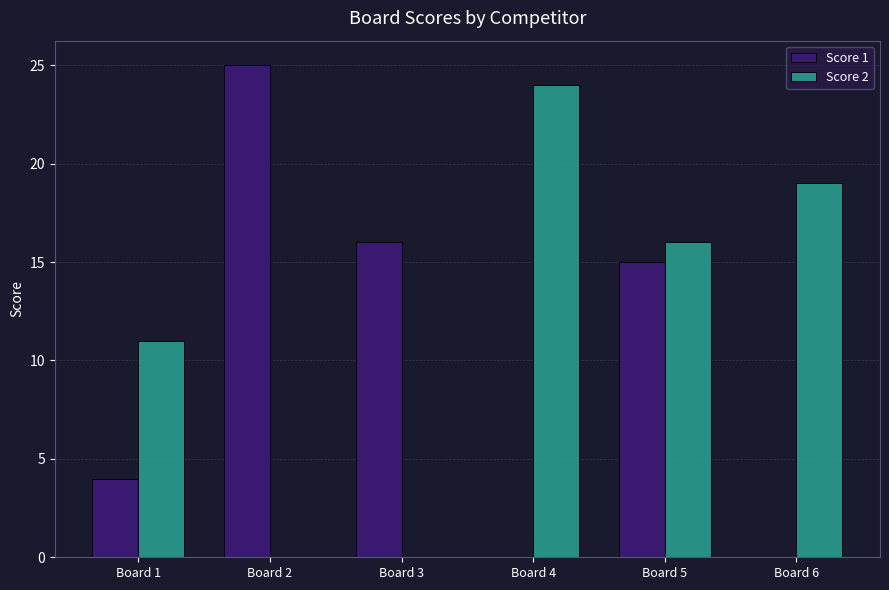

Reading right to left, what are all the values shown in this chart?

Score 1: Board 6=0	Board 5=15	Board 4=0	Board 3=16	Board 2=25	Board 1=4
Score 2: Board 6=19	Board 5=16	Board 4=24	Board 3=0	Board 2=0	Board 1=11